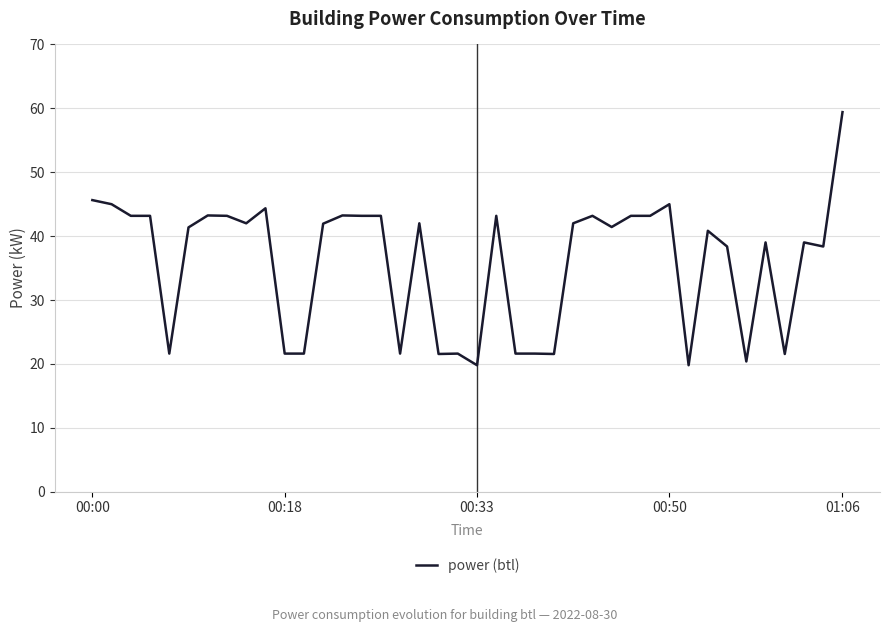

What is the smallest value displayed?

19.8